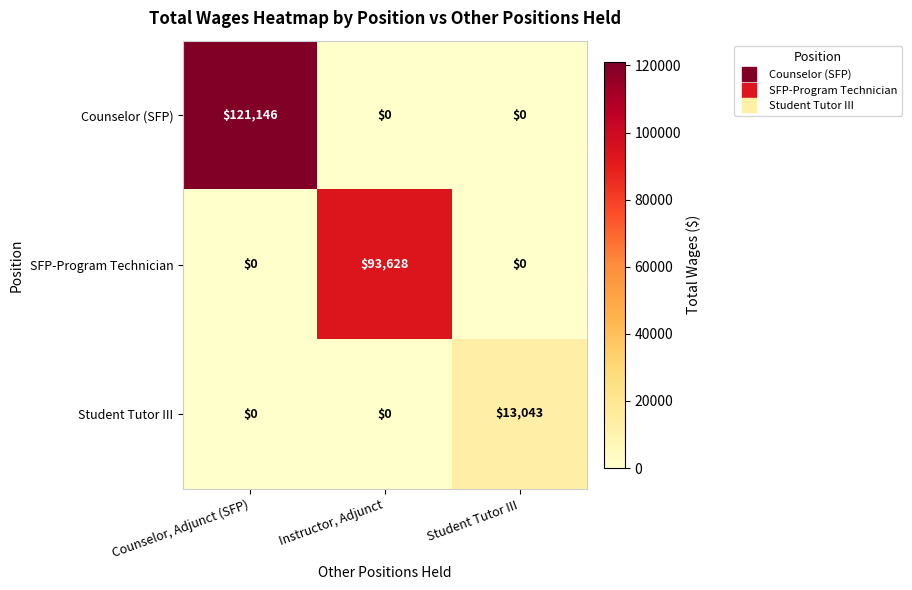

What is the sum of the Counselor (SFP) values at Student Tutor III and Counselor, Adjunct (SFP)?

121146